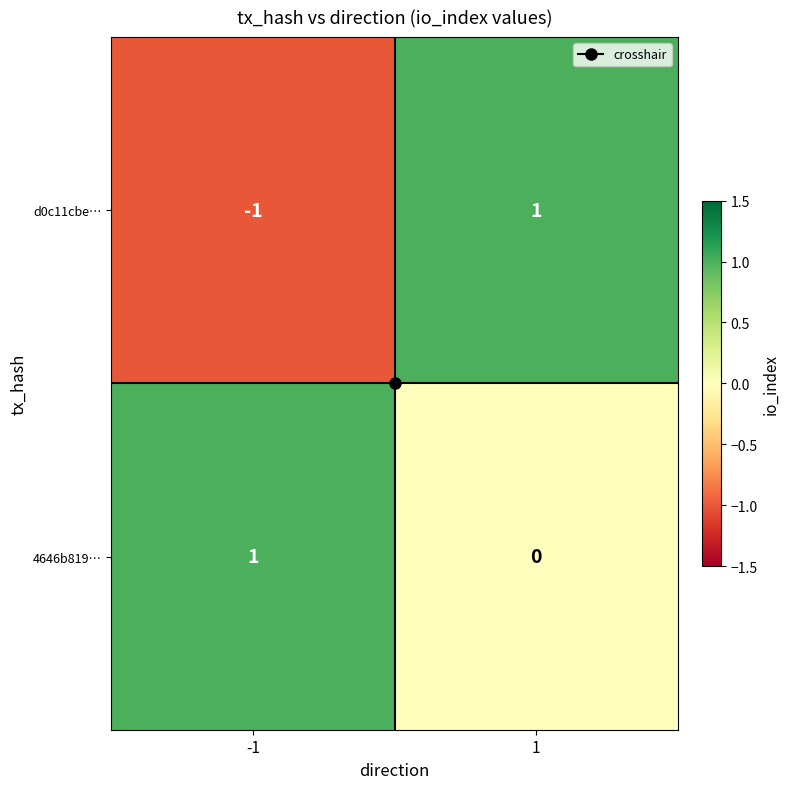

True or false: 4646b819… has a value of 1 at -1.

True